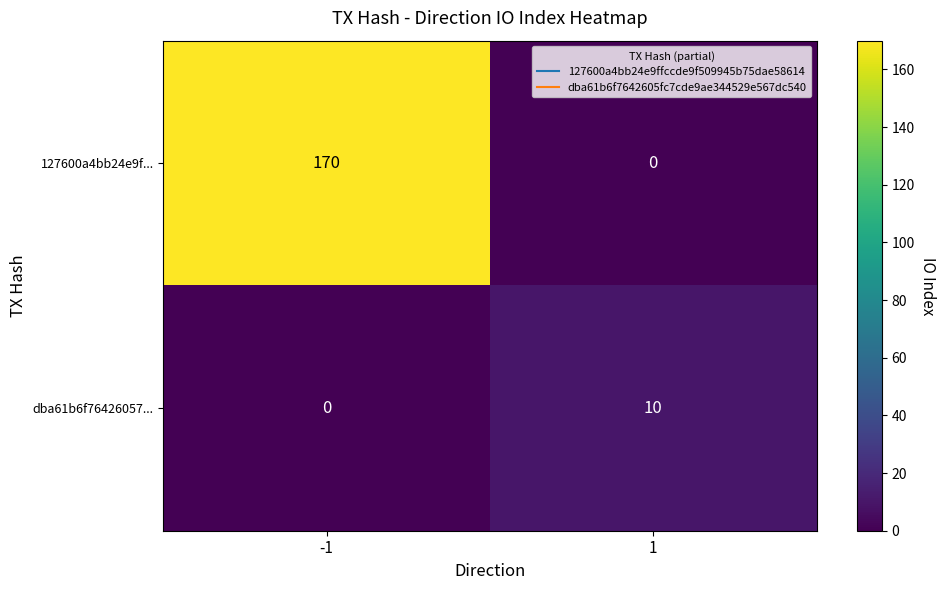

How many data points in dba61b6f76426057... are less than 10?

1